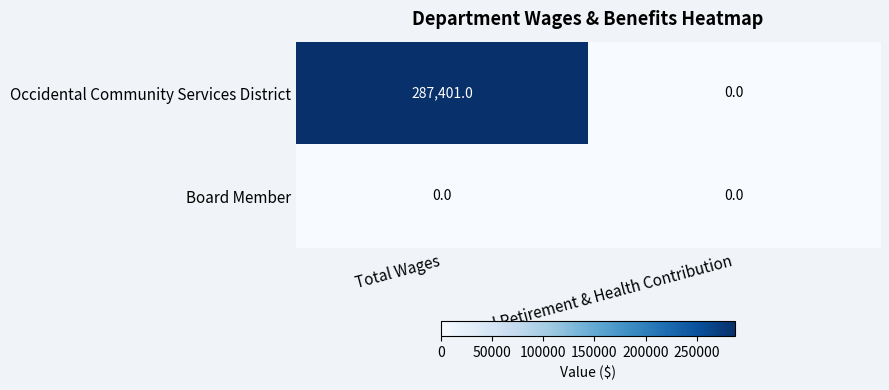

Reading right to left, transcribe all the data shown in this chart.

Occidental Community Services District: 0	287401
Board Member: 0	0